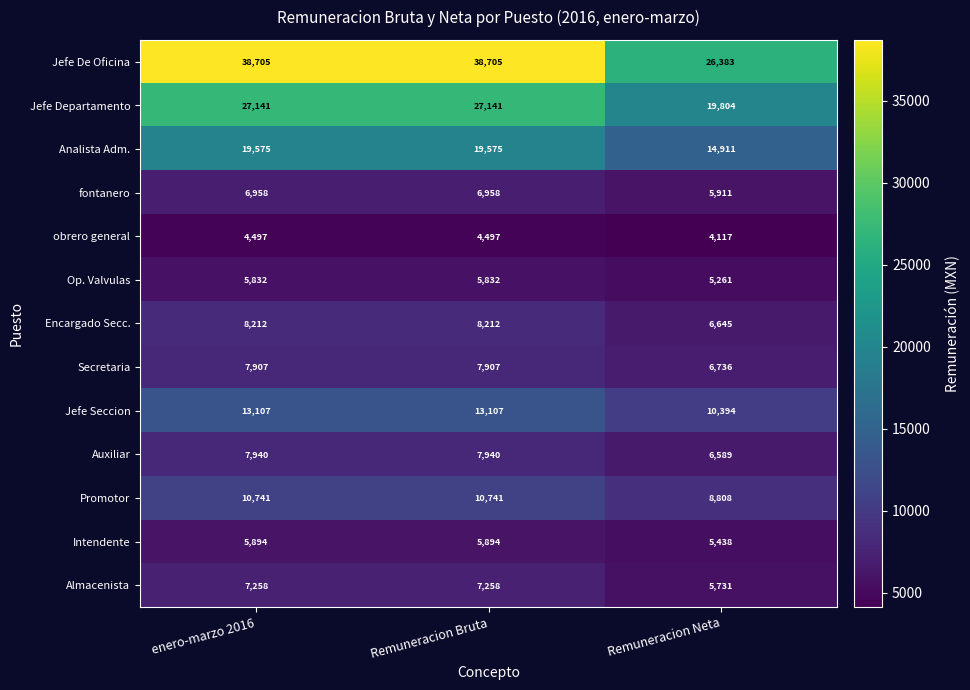

What is the difference between the maximum and minimum values in the Almacenista series?

1527